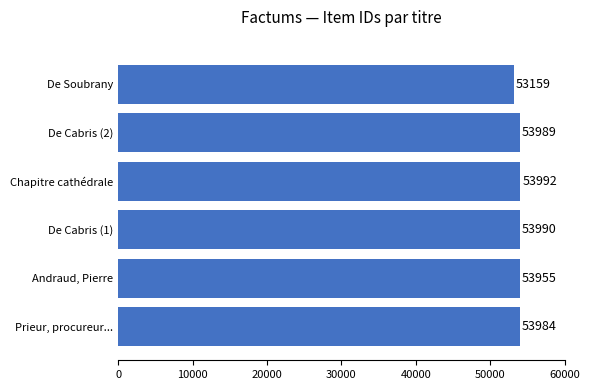

What is the change in value from De Cabris (1) to Chapitre cathédrale?

+2